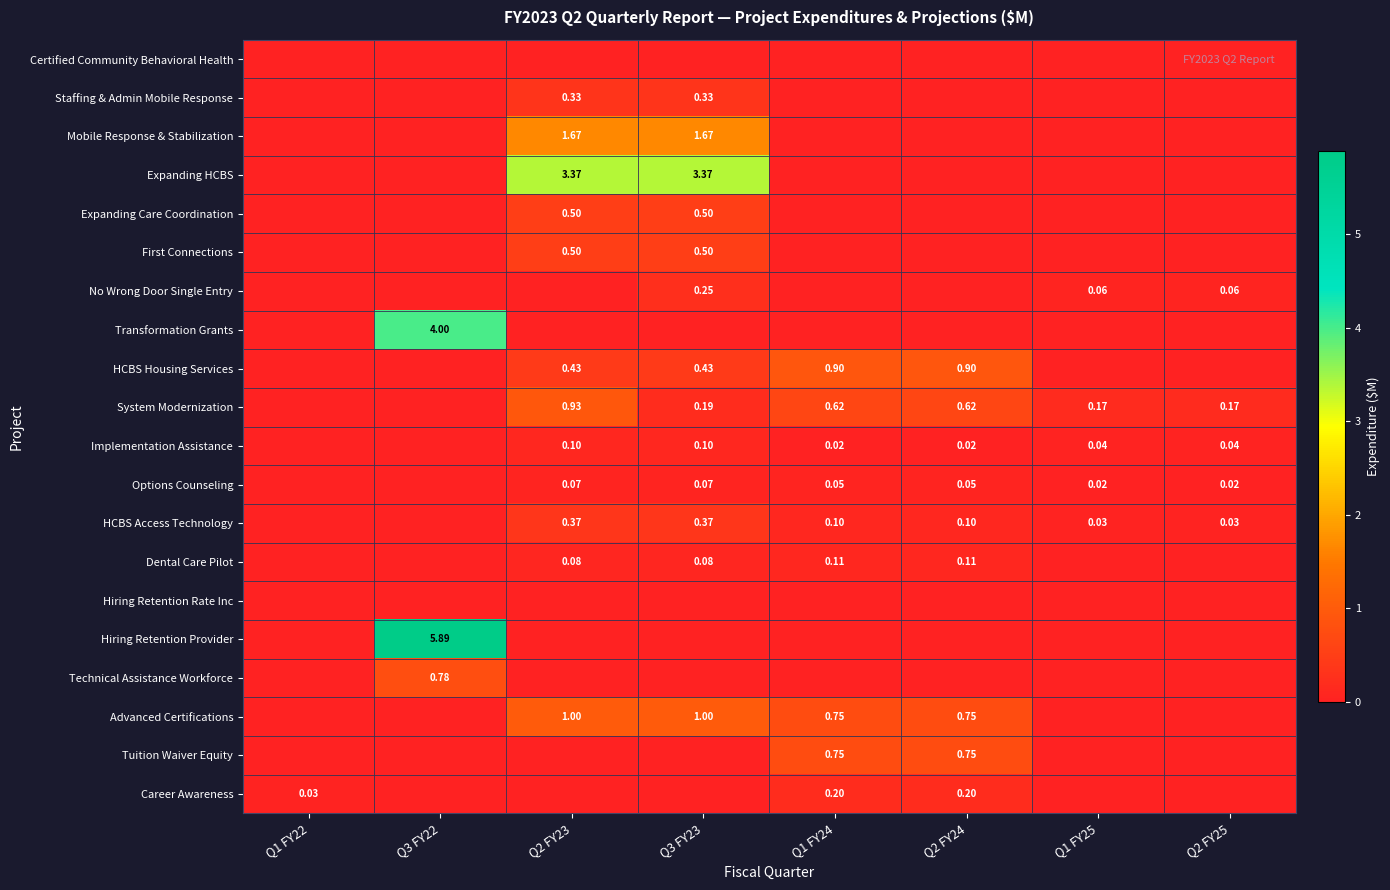

What is the difference between the maximum and minimum values in the Advanced Certifications series?

1.0